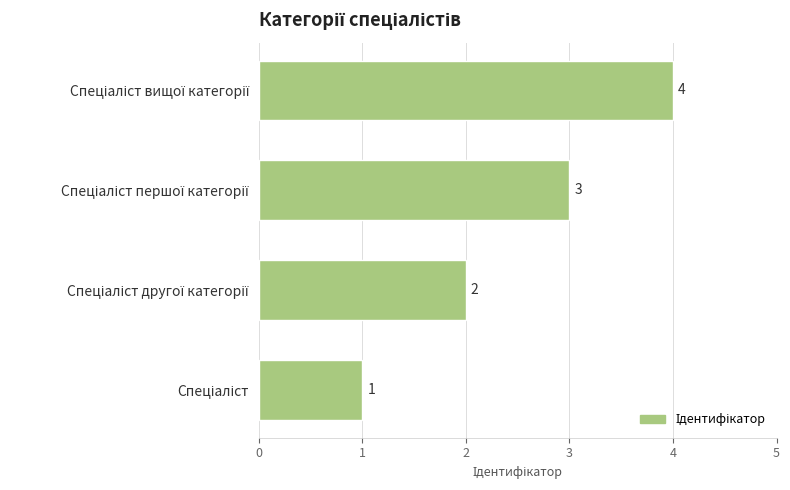

What is the maximum value shown in the chart?

4